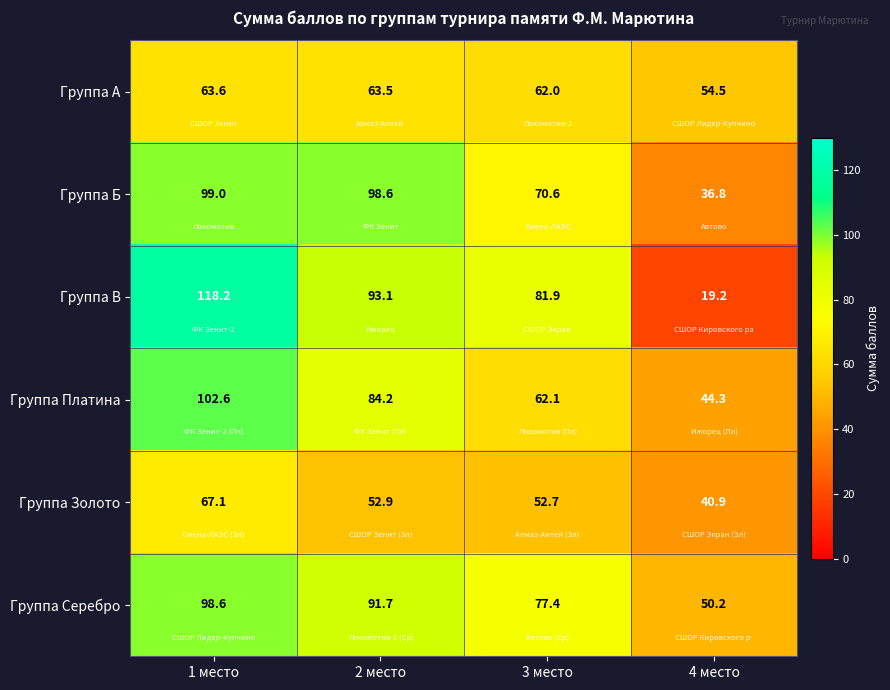

The Группа Золото series shows 75.4 at 2 место. True or false?

False